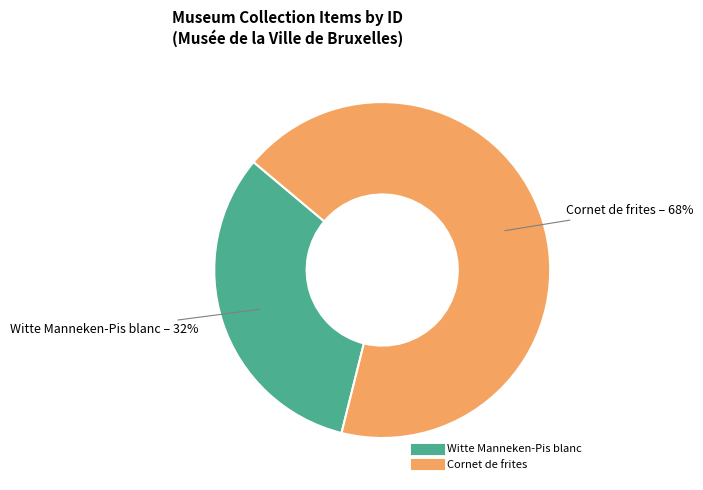

Combined, do Cornet de frites and Witte Manneken-Pis blanc account for over 50%?

Yes